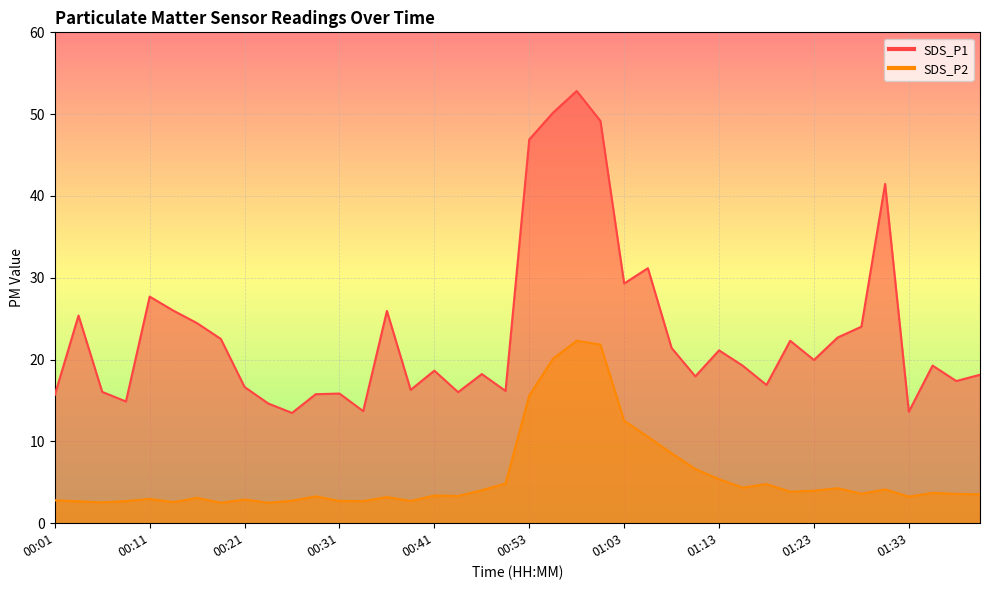

What is the total value across all series at 01:06?

41.7